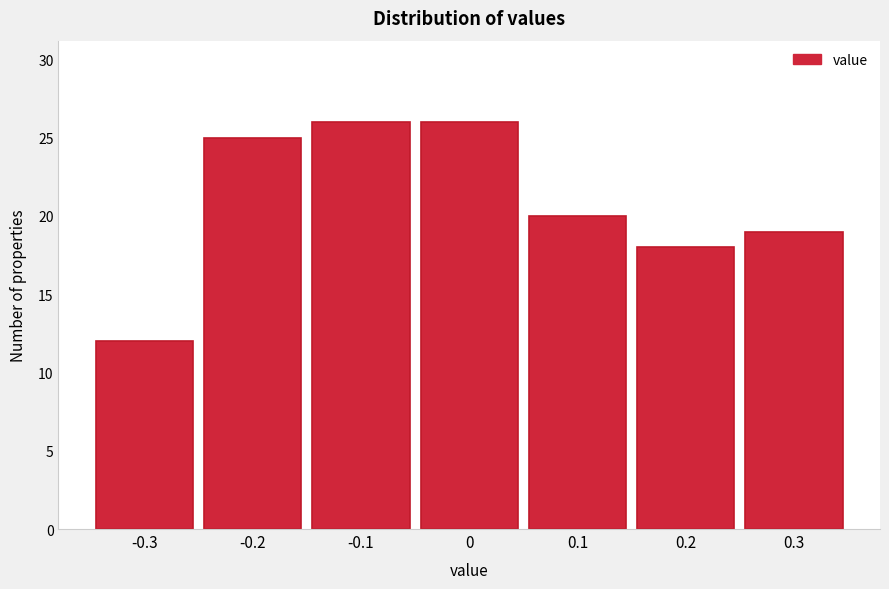

How tall is the bar that spans 0.15 to 0.25 on the x-axis? The values are not printed on the chart, so give them approximately, as read against the axis.

18